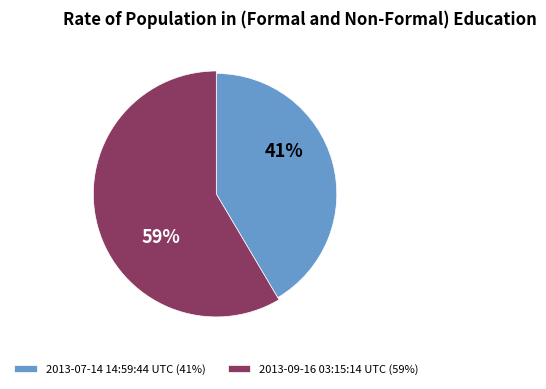

To the nearest percent, what is the combined percentage of 2013-07-14 14:59:44 UTC and 2013-09-16 03:15:14 UTC?

100%